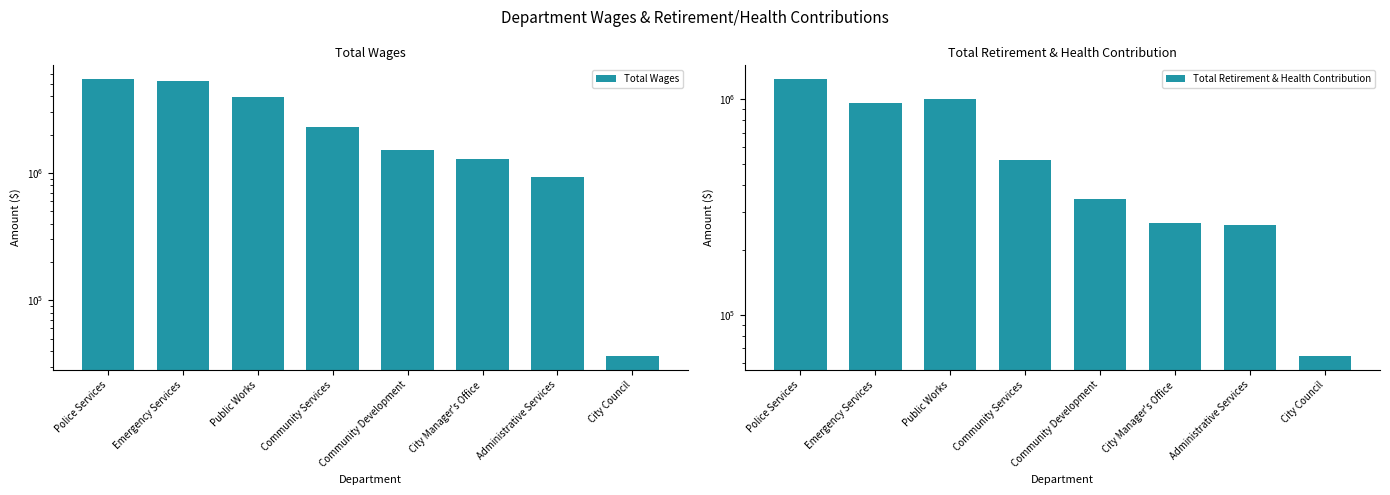

Reading right to left, extract all data points from this chart.

Total Wages: 36356	931520	1280673	1511305	2293188	3928557	5289549	5437909
Total Retirement & Health Contribution: 64315	261198	265124	342524	521252	996770	961311	1237089